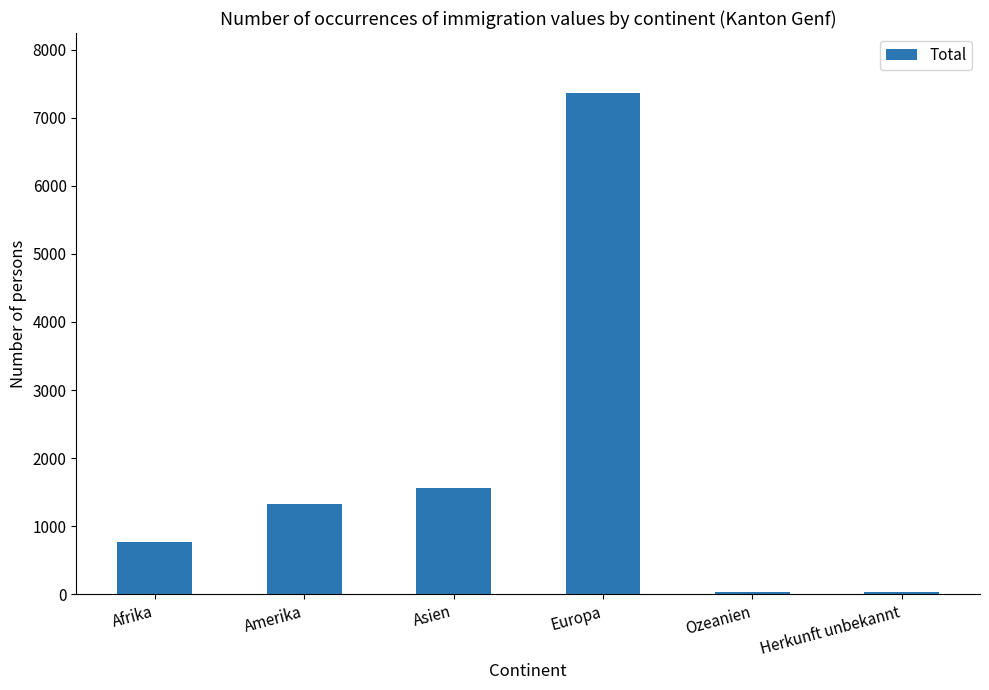

The value at Asien is 1563. True or false?

True